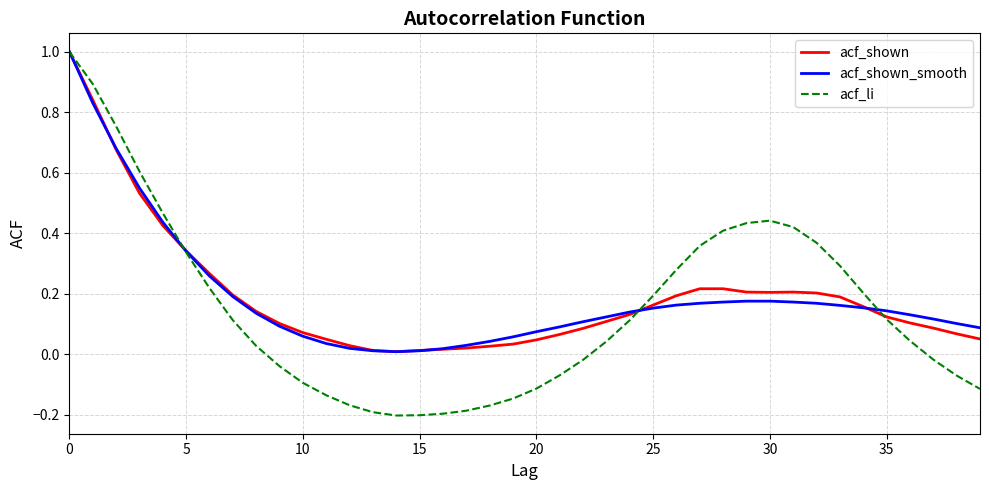

Which series has the widest spread of values?

acf_li